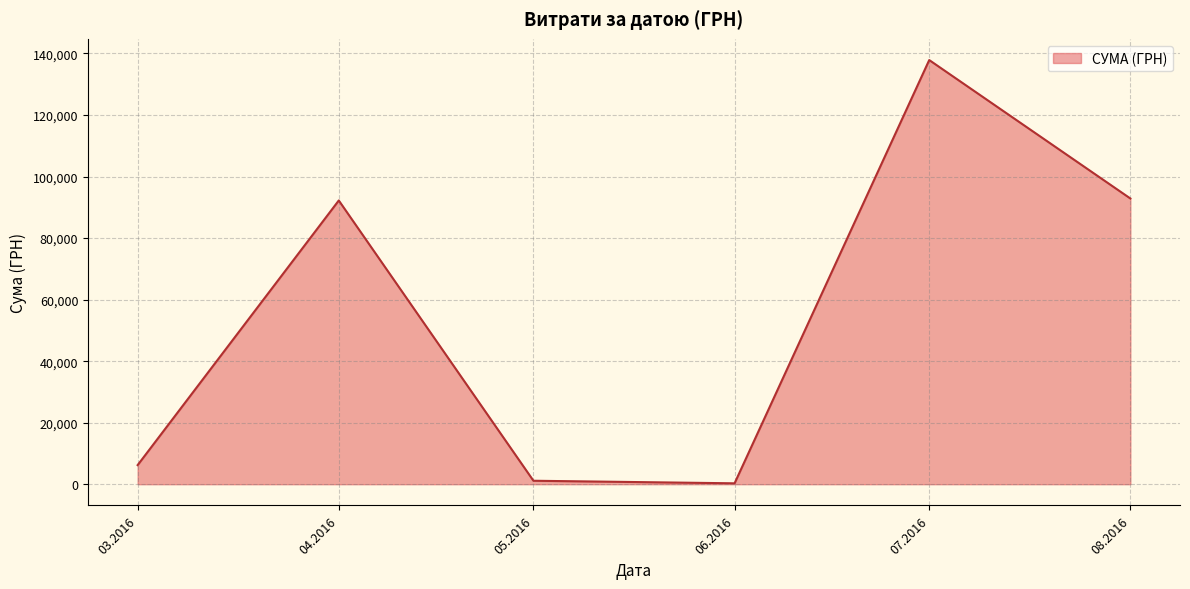

Where is the first local maximum?

04.2016